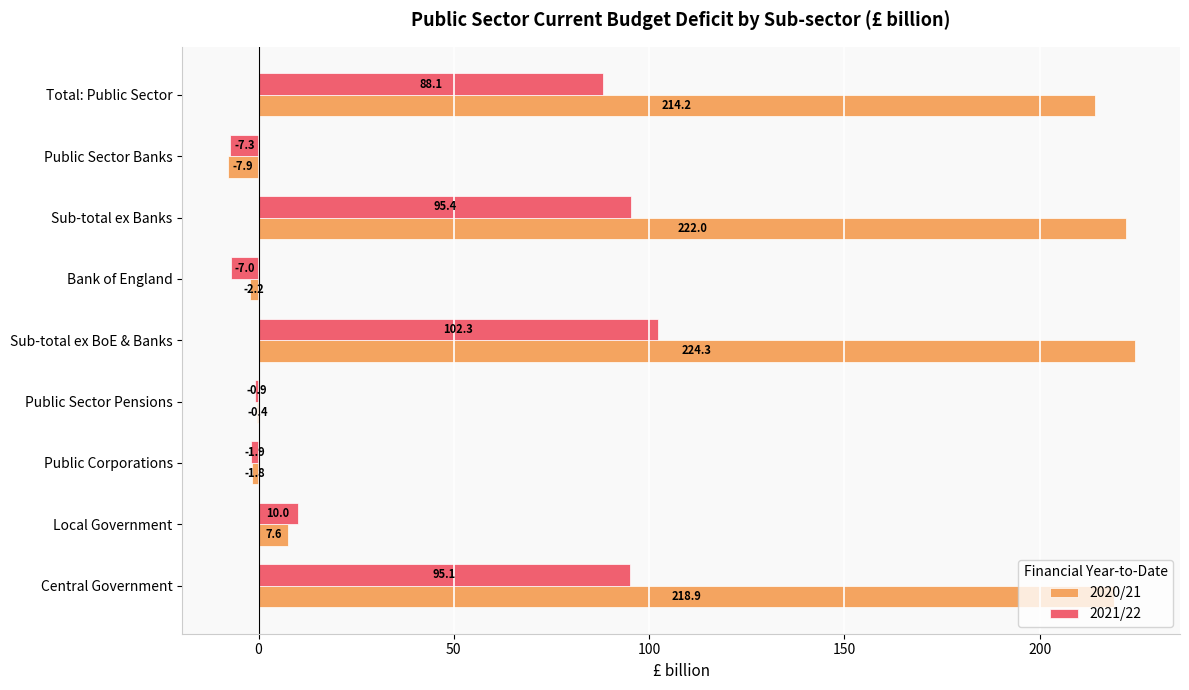

What value does the 2020/21 series have at Sub-total ex BoE & Banks?

224.3